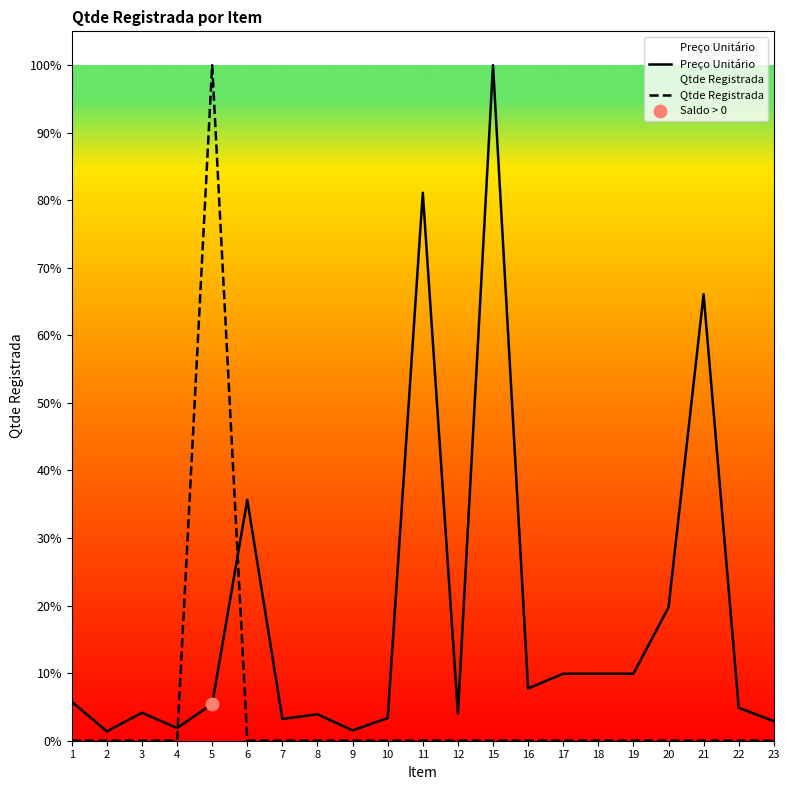

Which series has the largest total across all categories?

Preço Unitário